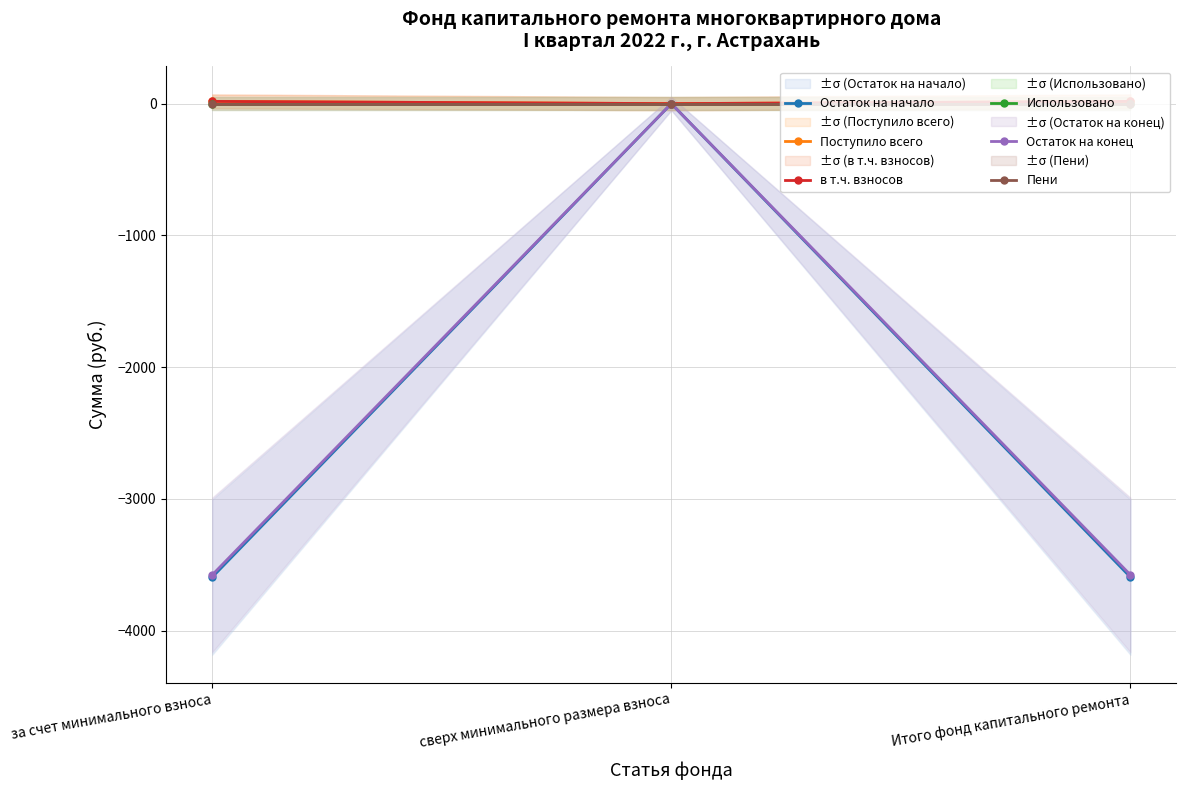

Rank the series at за счет минимального взноса from highest to lowest value.

Поступило всего, в т.ч. взносов, Использовано, Пени, Остаток на конец, Остаток на начало